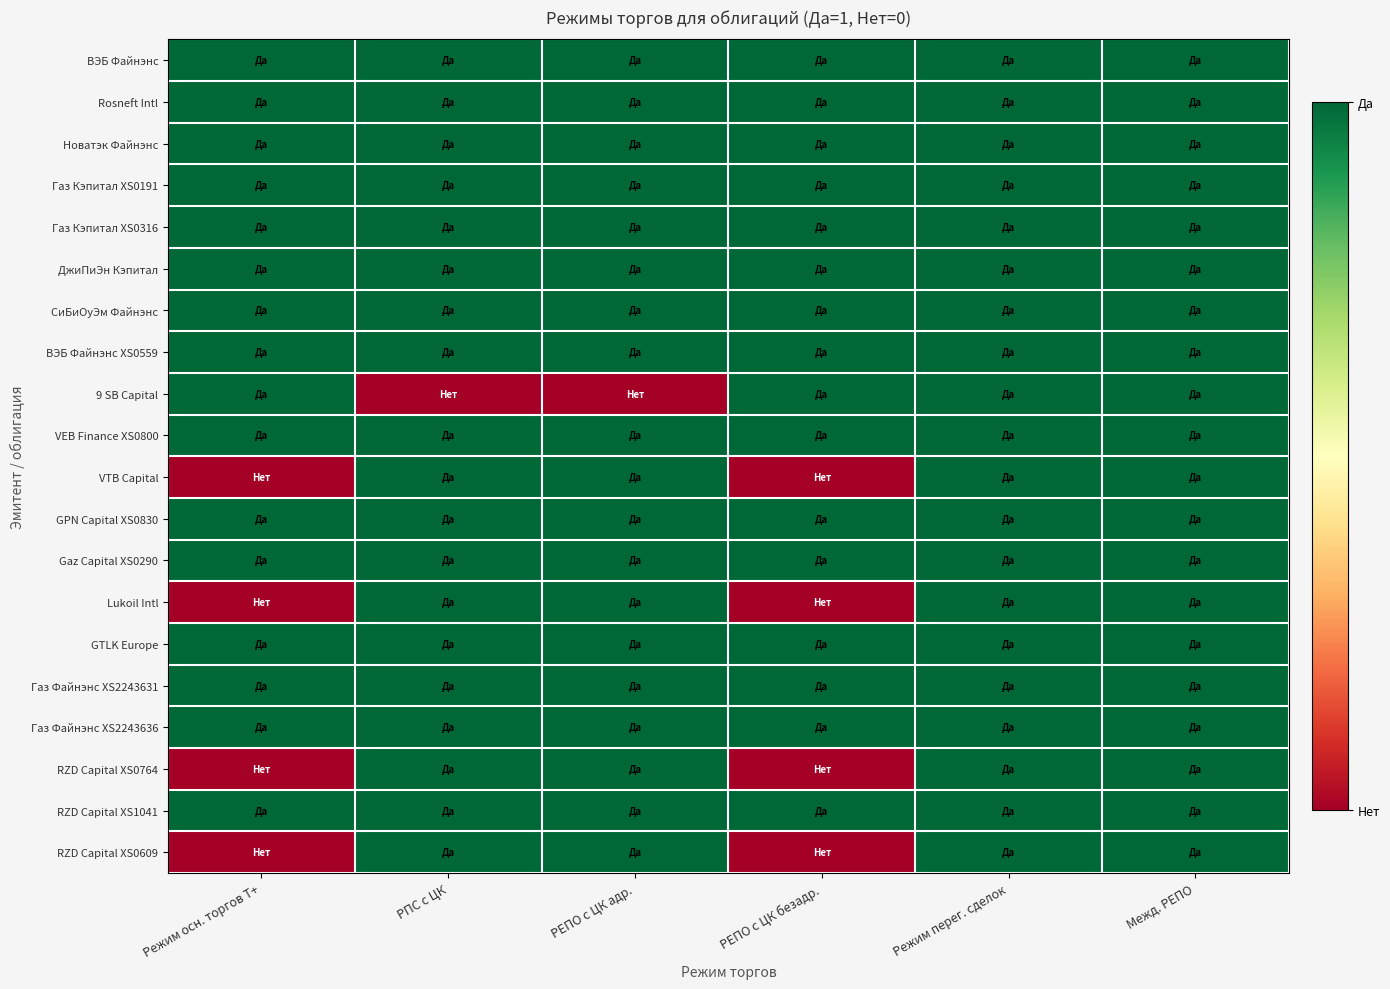

What is the greatest value displayed?

1